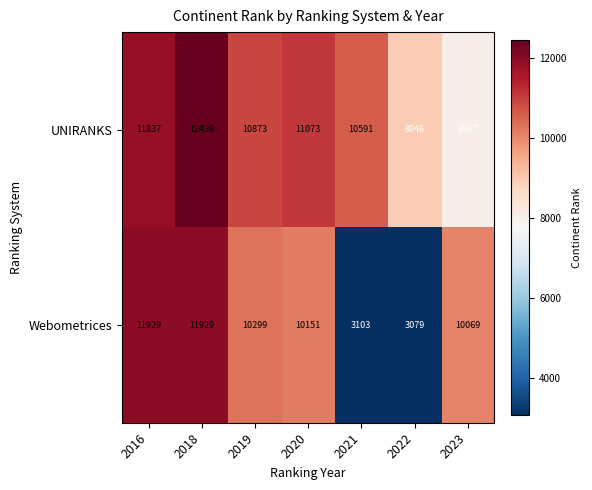

Which category has the highest value across all series?

2018